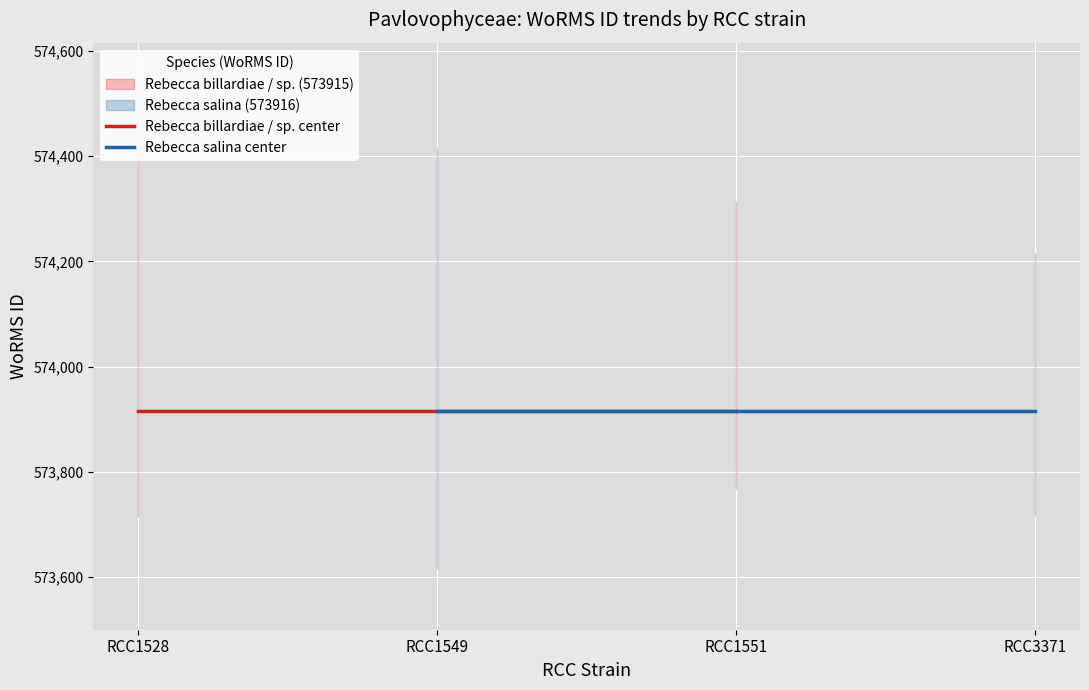

Rank the series at RCC1549 from highest to lowest value.

Rebecca salina center, Rebecca billardiae / sp. center